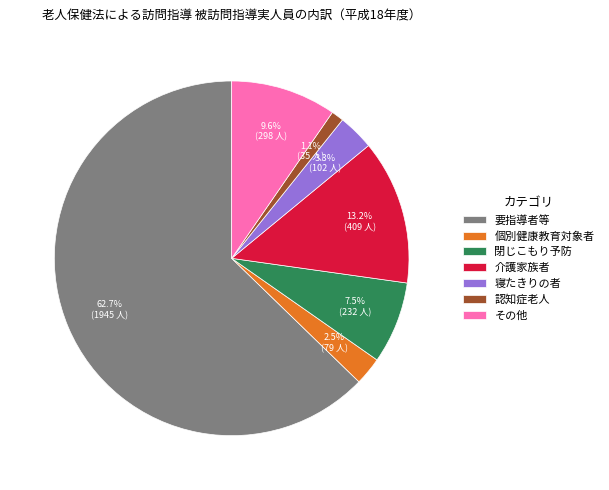

Count the number of slices in the pie.

7